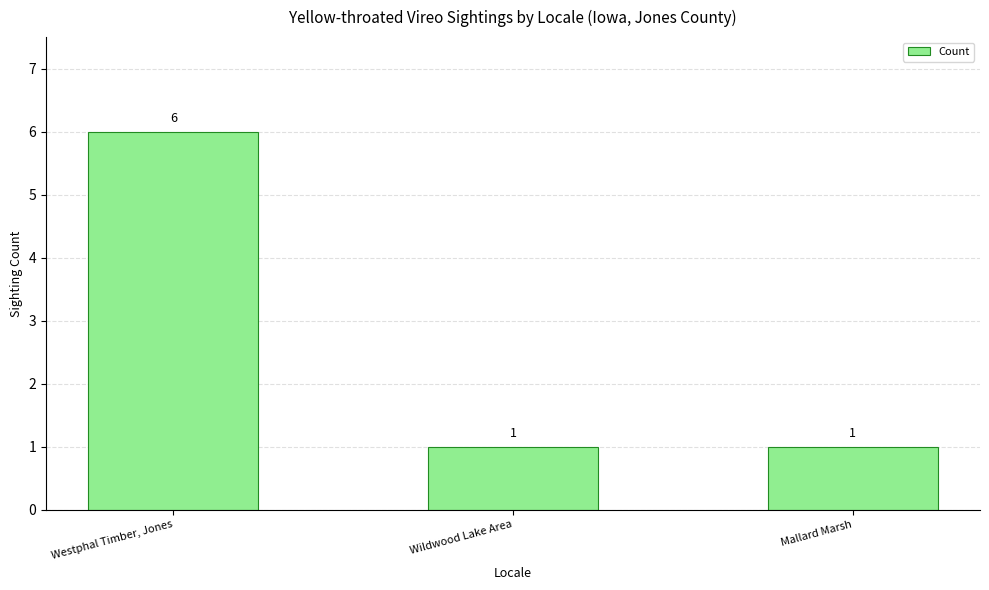

What is the approximate value at Westphal Timber, Jones?

6